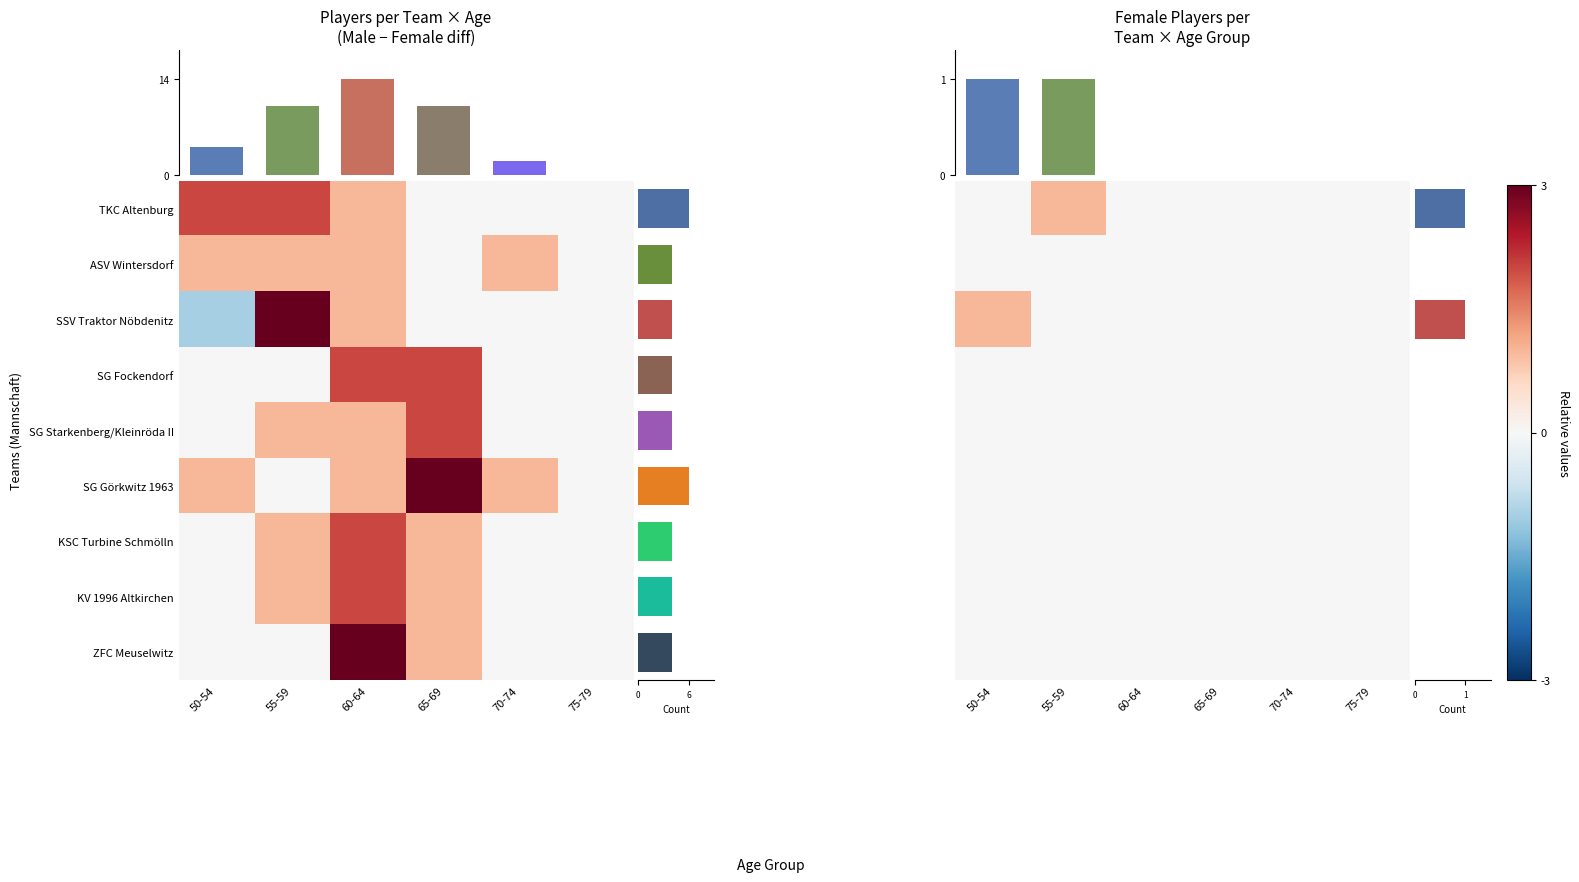

Is it true that KSC Turbine Schmölln equals 2 at 60-64?

True